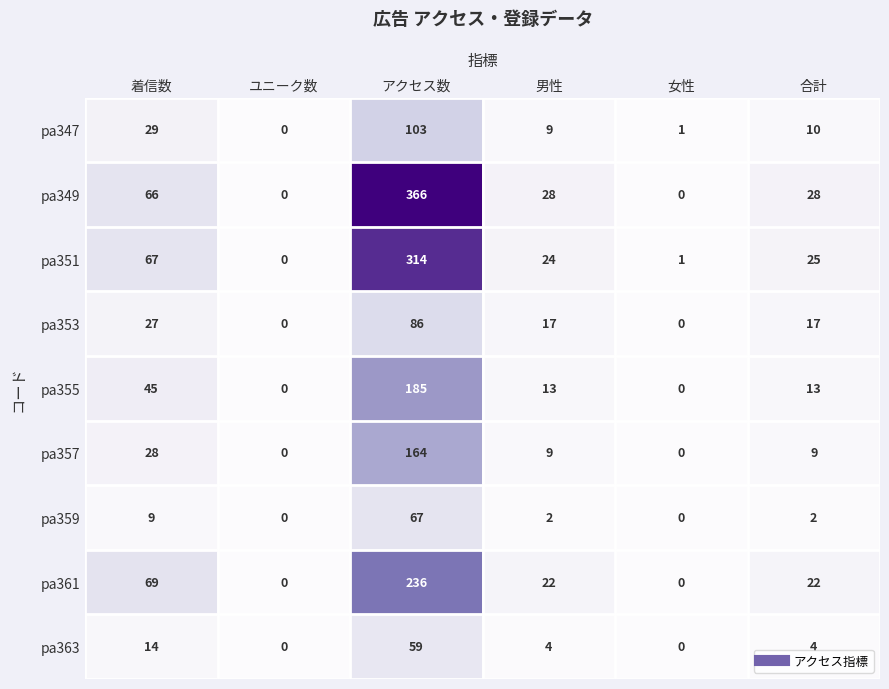

The pa361 series shows -75 at ユニーク数. True or false?

False